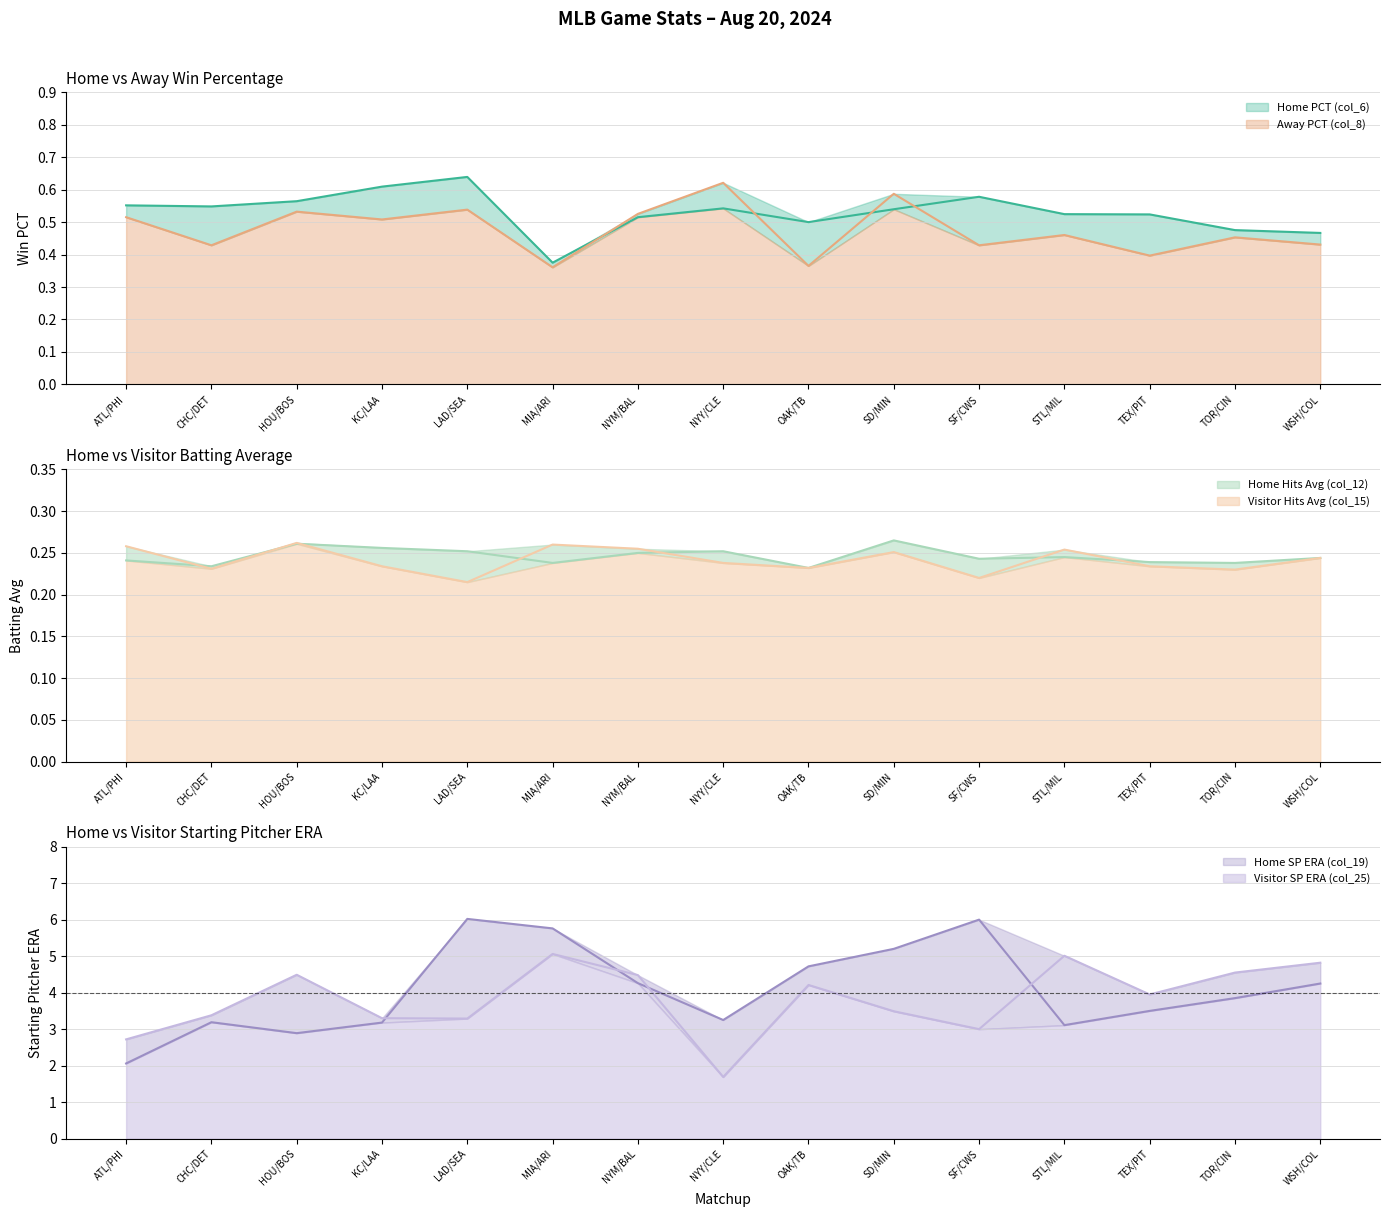

The Home SP ERA (col_19) series shows 8.0 at SF/CWS. True or false?

False